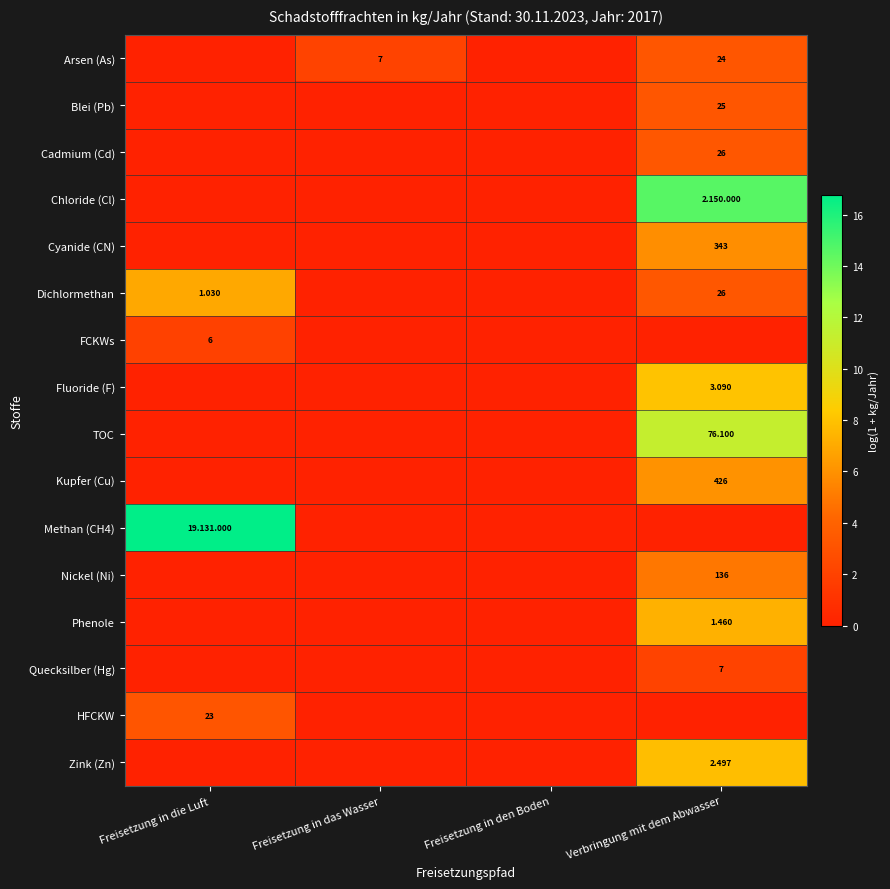

What is the highest value of the Methan (CH4) series?

16.8